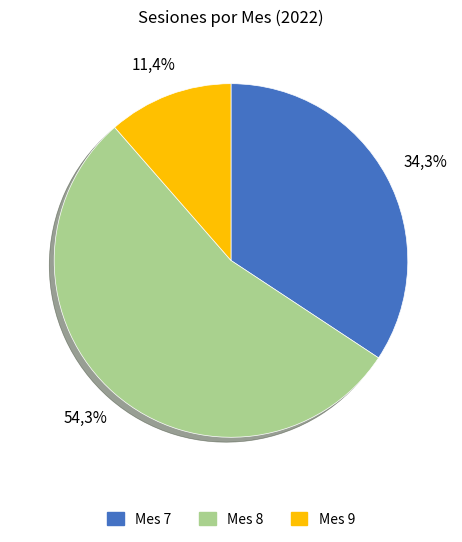

Count the number of slices in the pie.

3